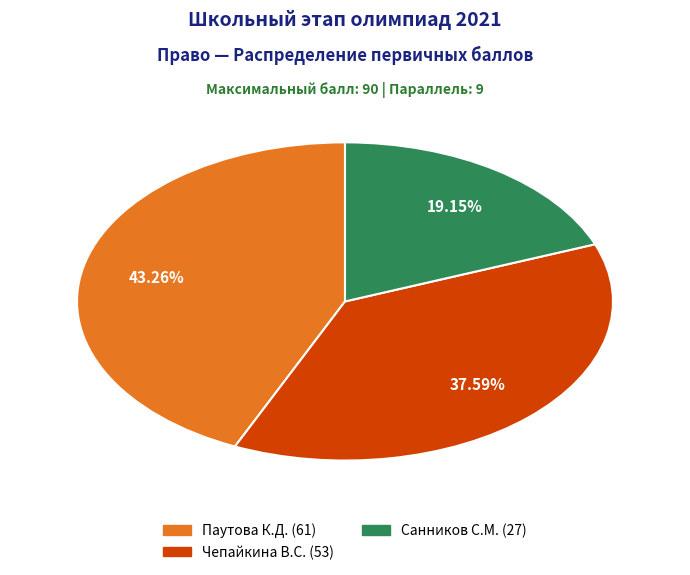

What percentage do Чепайкина В.С. and Санников С.М. together represent?

56.7%